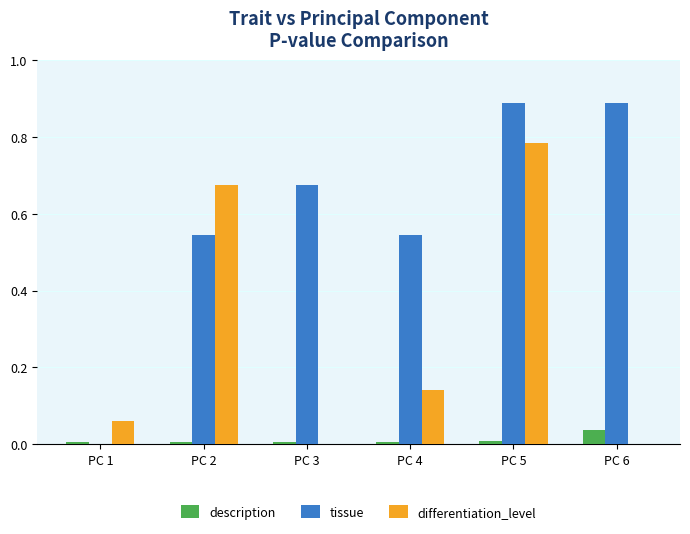

Which series has the largest total across all categories?

tissue